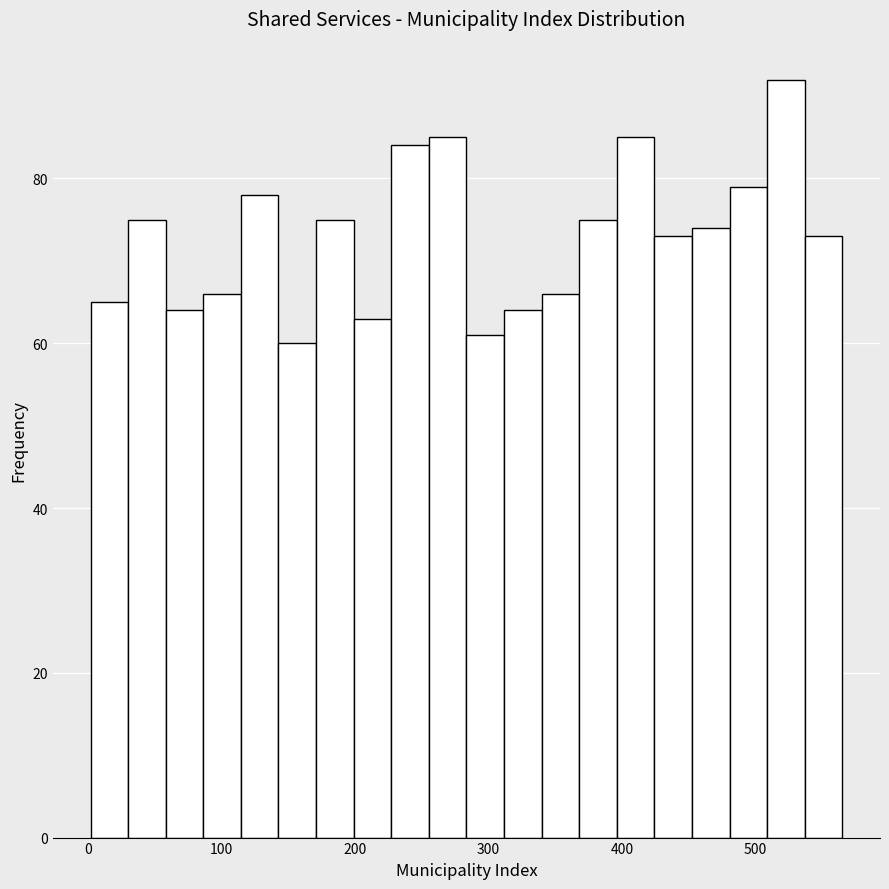

Around what value on the x-axis is the tallest bar? Give the approximate position of its centre, as read against the axis.

520